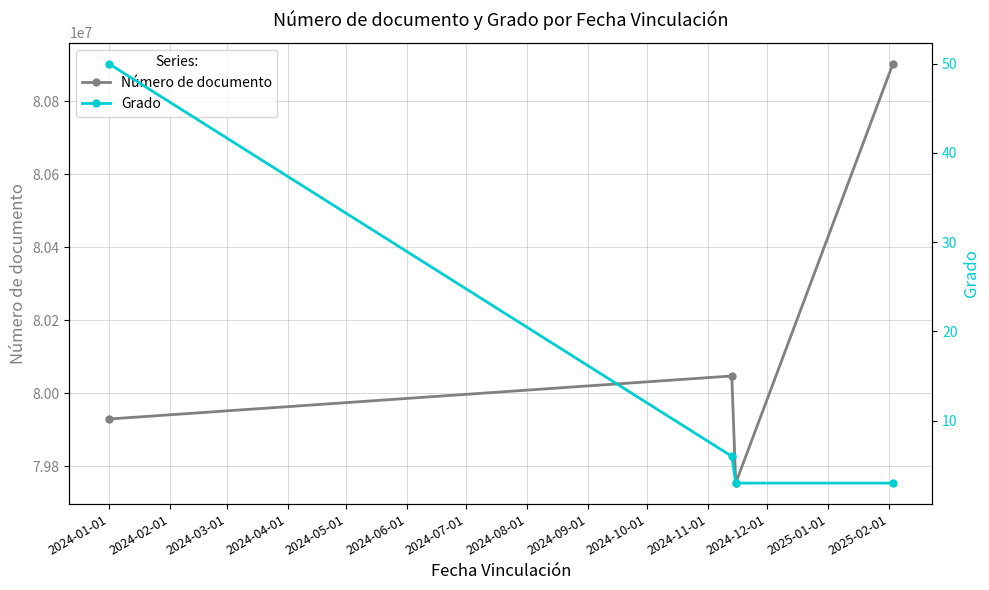

In Número de documento, how many points are lower than both neighbors (excluding endpoints)?

1